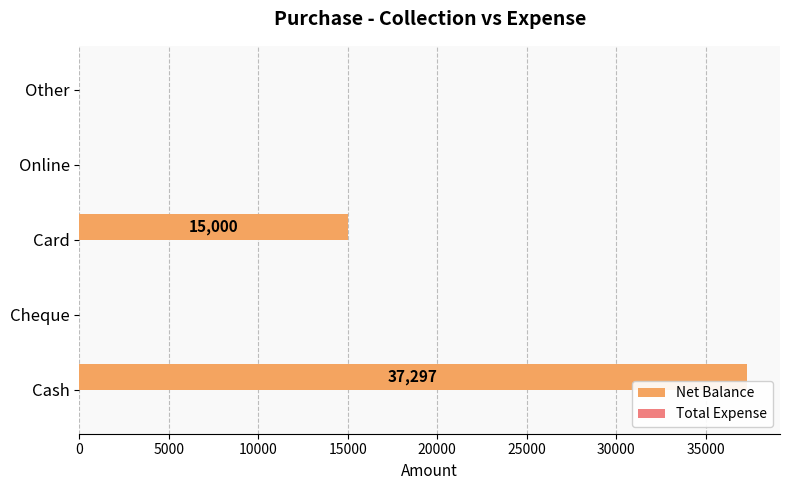

Which category has the highest value across all series?

Cash